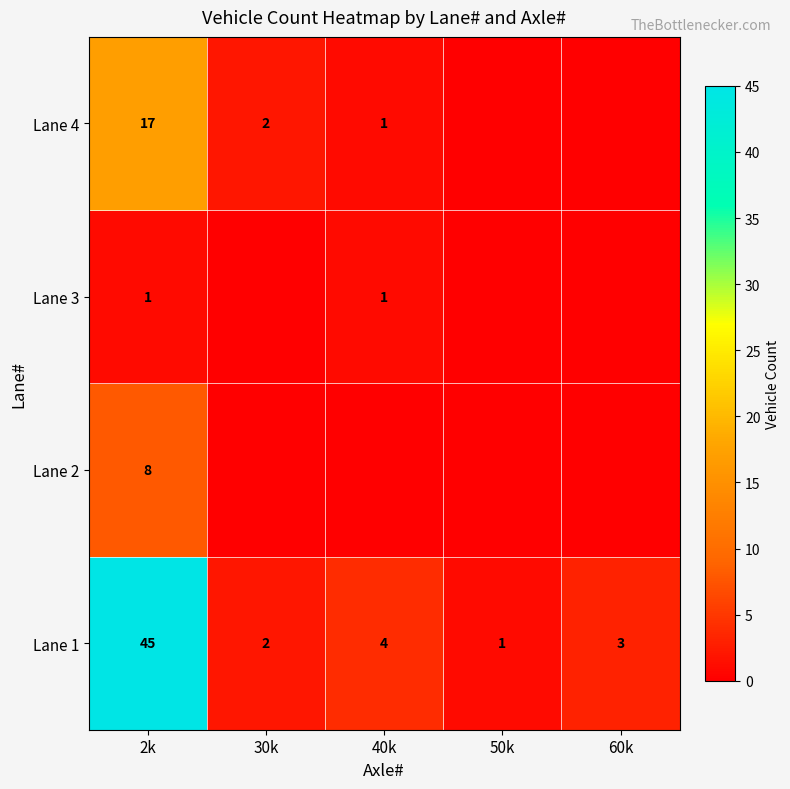

Is it true that Lane 1 equals 1 at 50k?

True